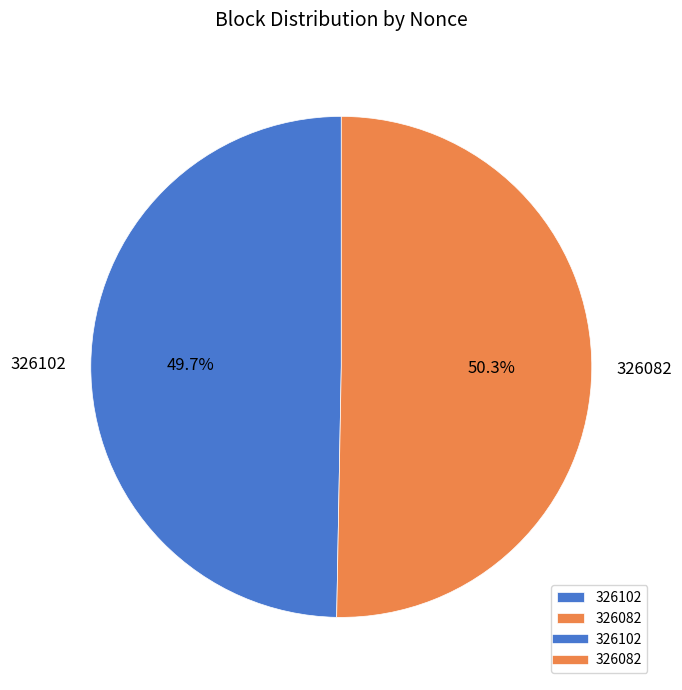

Which slice is the smallest?

326102